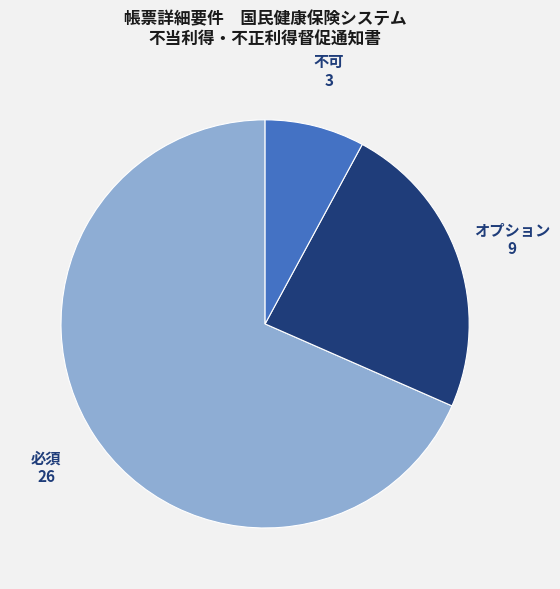

Is there a majority slice in this chart?

Yes